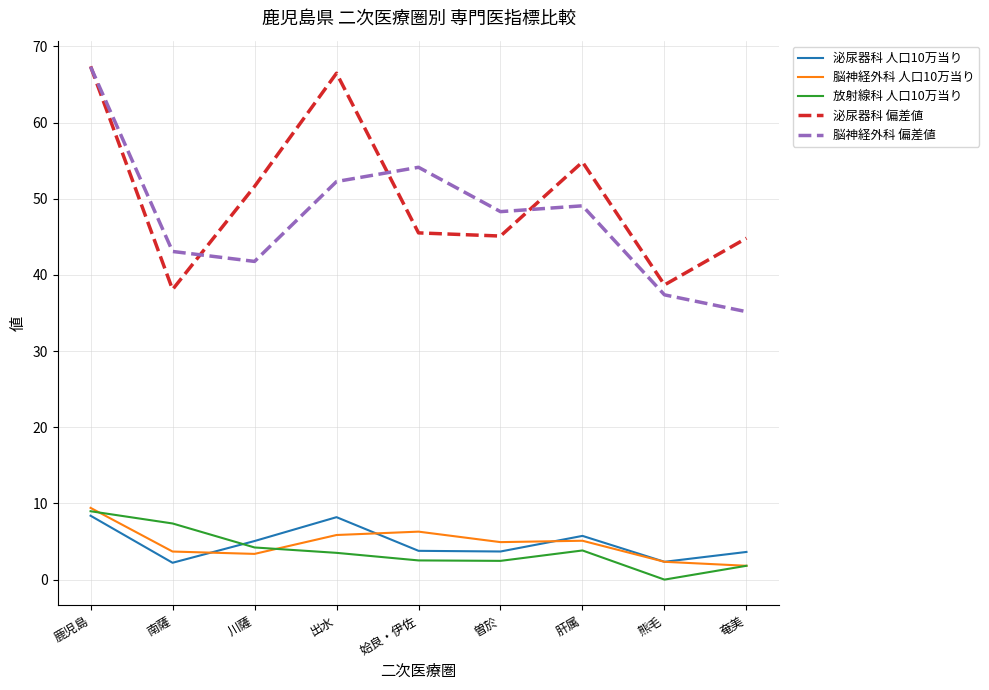

Is it true that 放射線科 人口10万当り equals 0.0 at 熊毛?

True